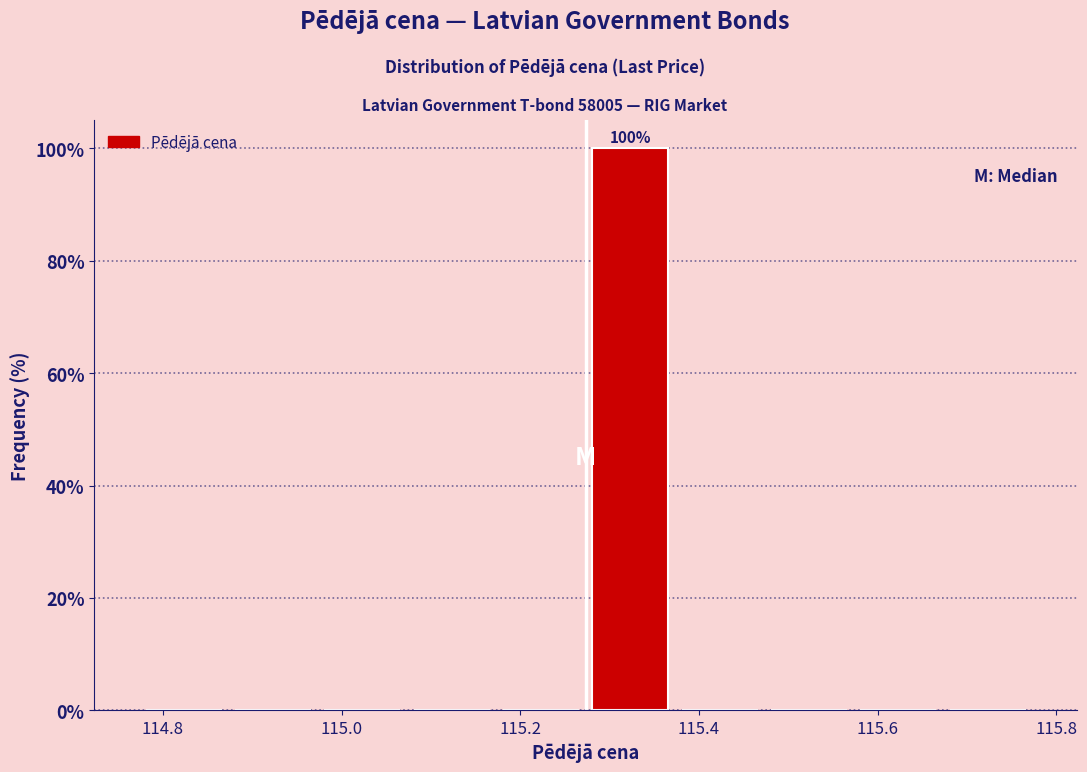

Which range on the x-axis has the tallest bar?

115.28 to 115.38